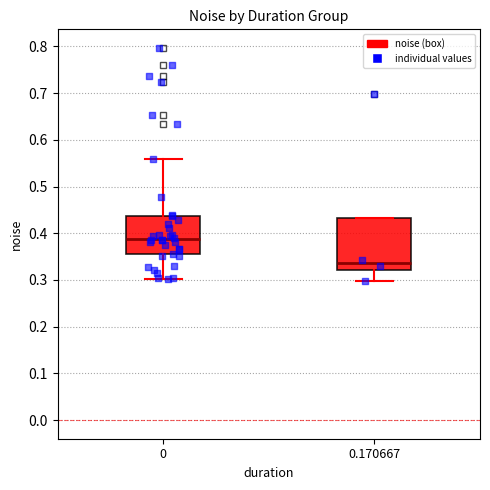

Reading left to right, read every box against the y-axis: the position of its median line, the range the box covers, and the ends of its whiskers. The values are not printed on the chart, so give them approximately, as read against the axis.

0: median 0.39, box 0.35 to 0.44, whiskers 0.30 to 0.56
0.170667: median 0.34, box 0.32 to 0.43, whiskers 0.30 to 0.43